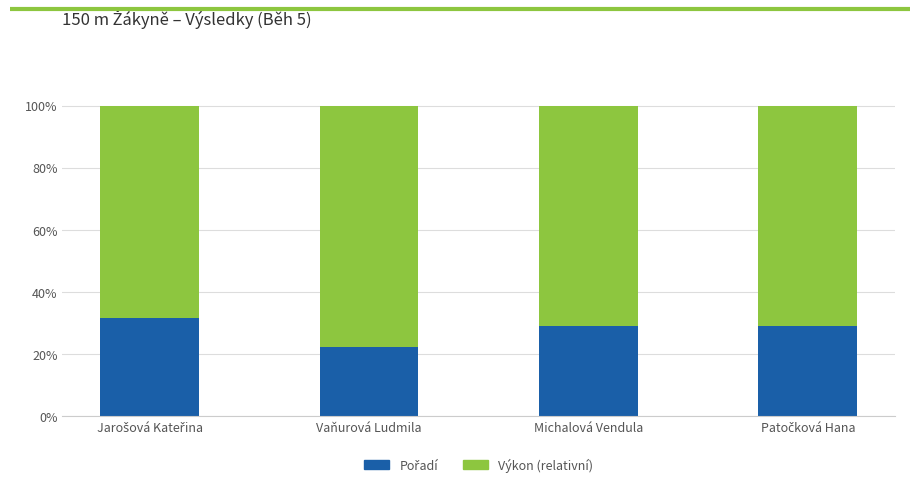

What is the total value across all series at Michalová Vendula?

100.0